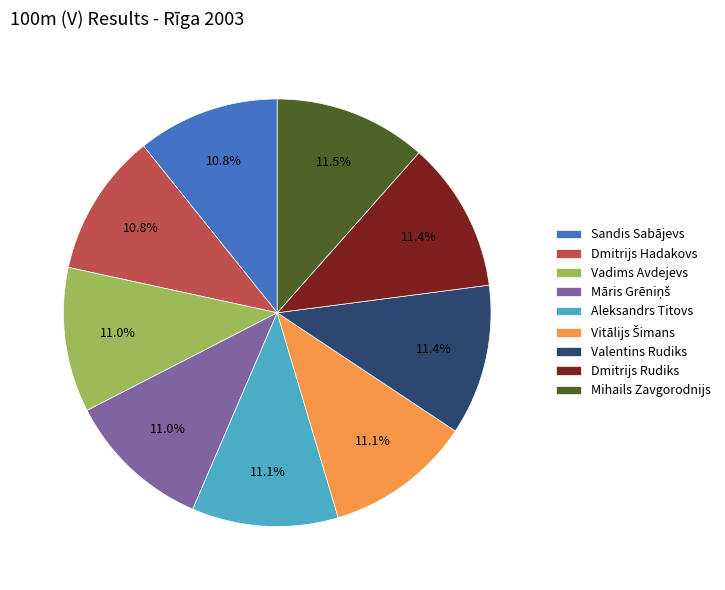

To the nearest percent, what percentage of the pie is Dmitrijs Hadakovs?

11%